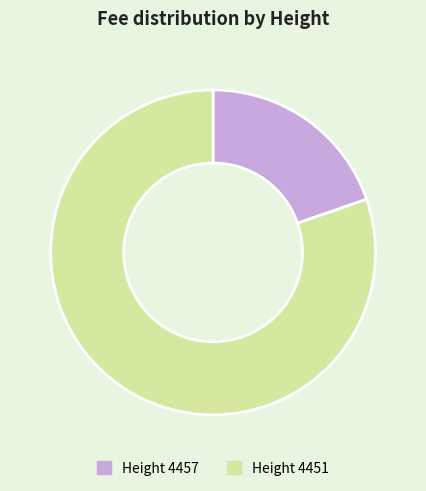

Does any single category account for the majority?

Yes